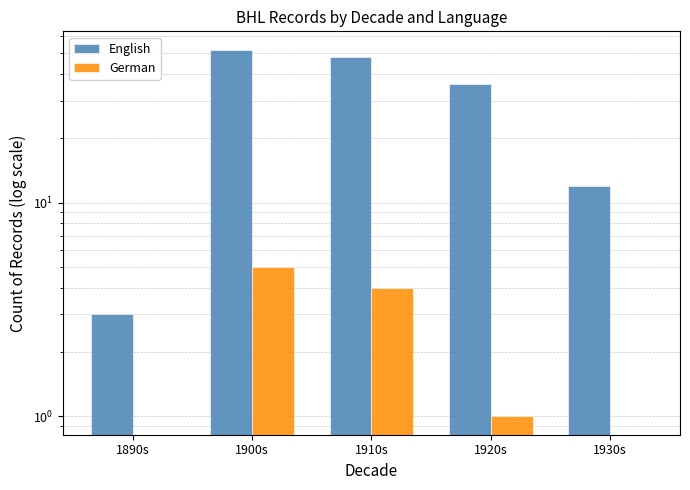

What is the total value across all series at 1900s?

57